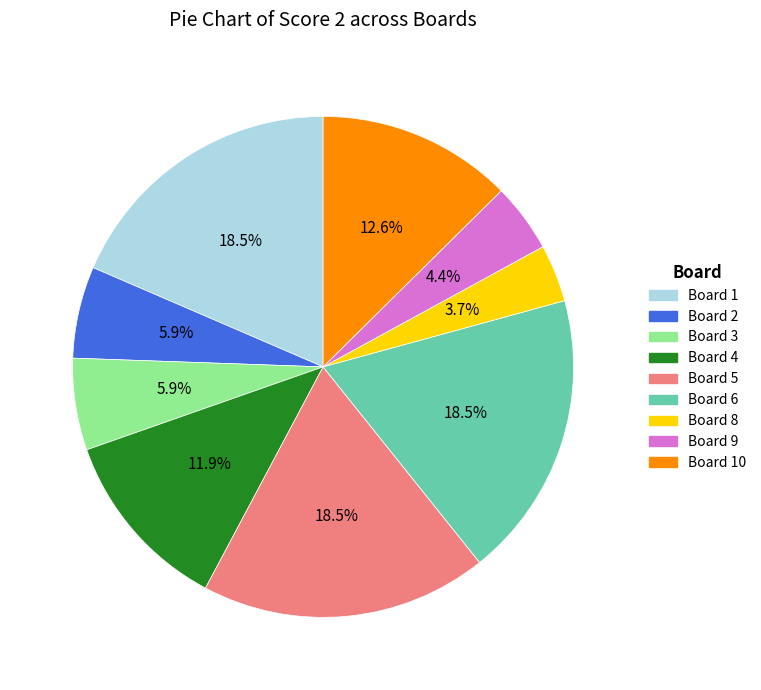

Is there a majority slice in this chart?

No